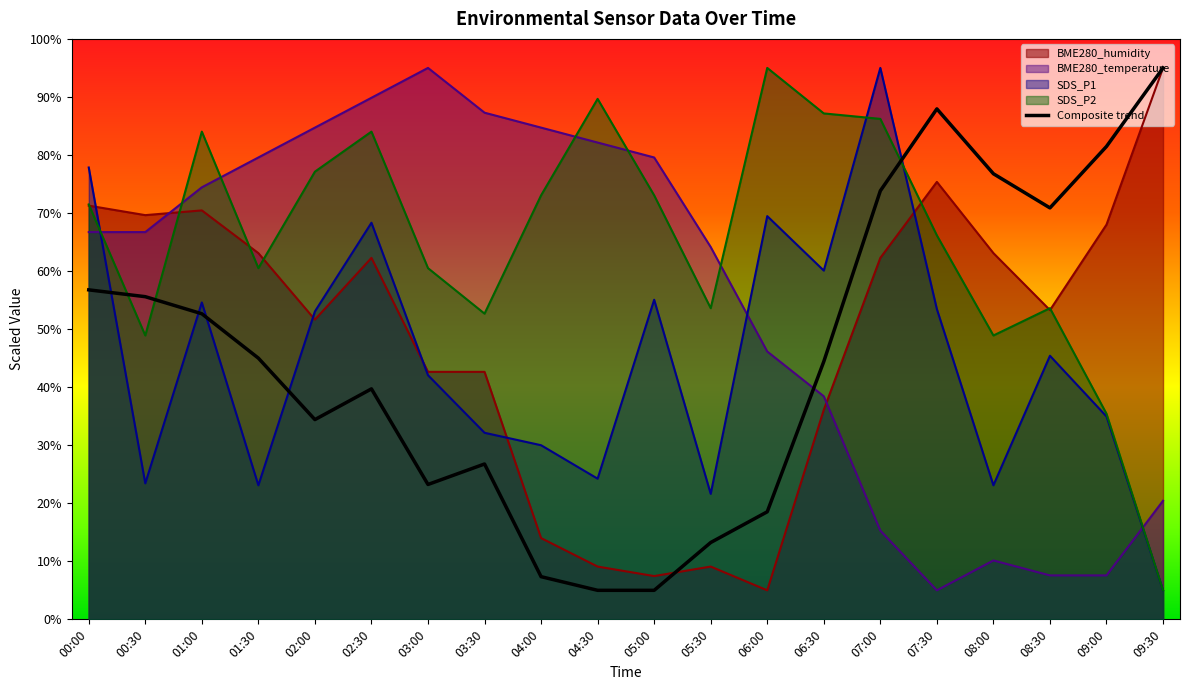

What is the sum of the BME280_temperature values at 00:30 and 09:30?

87.1